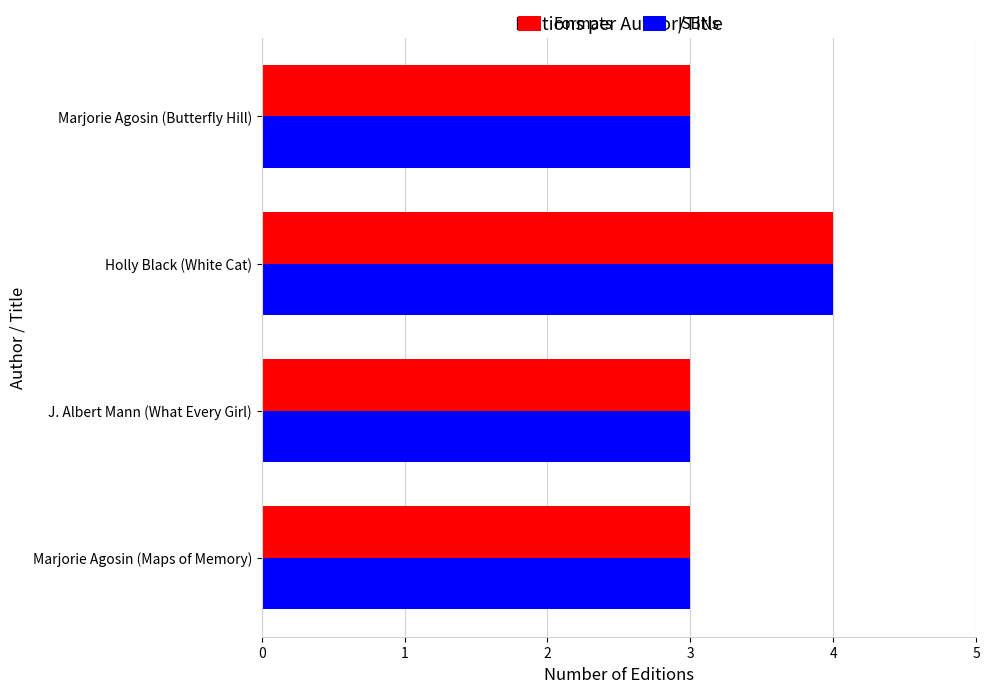

What is the sum of all ISBNs values?

13